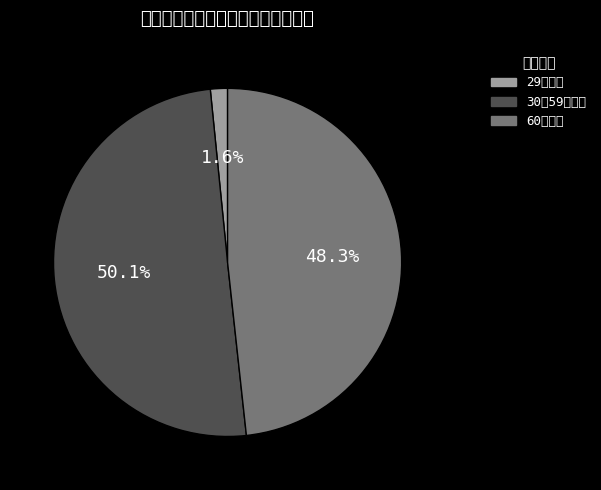

To the nearest percent, what is the average slice percentage?

33%